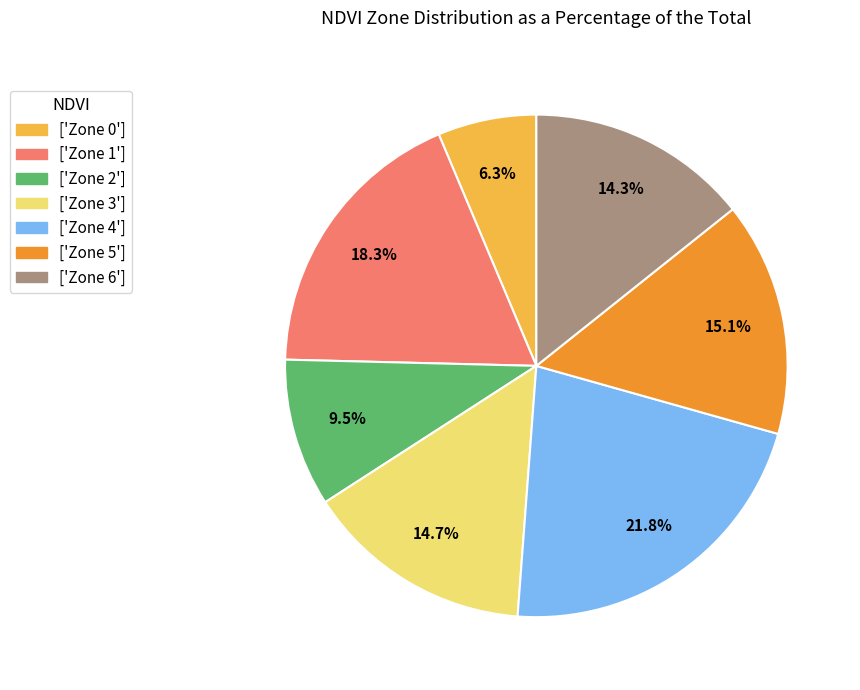

What is the total percentage of ['Zone 3'] and ['Zone 0']?

21.0%